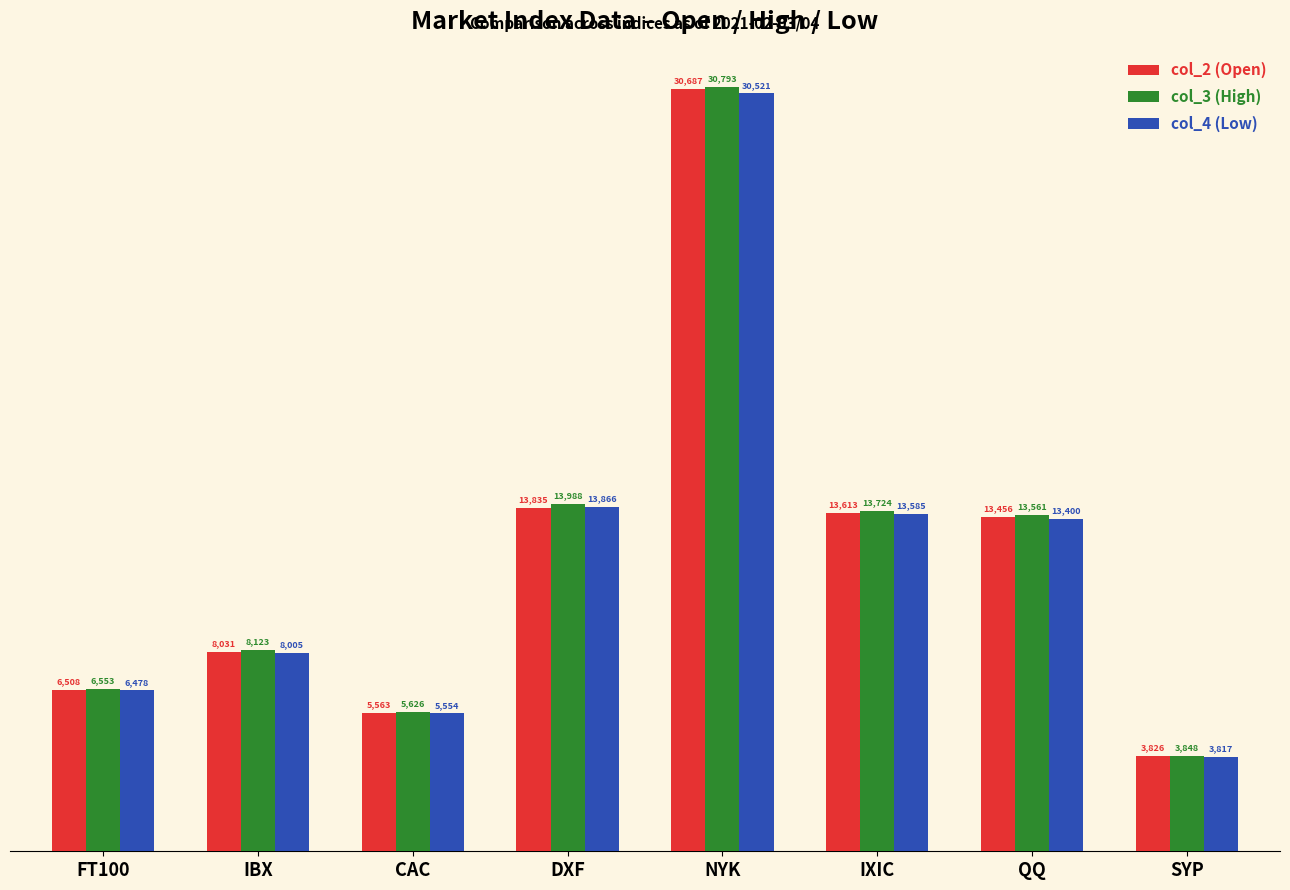

True or false: col_2 (Open) has a value of 1226.5 at CAC.

False